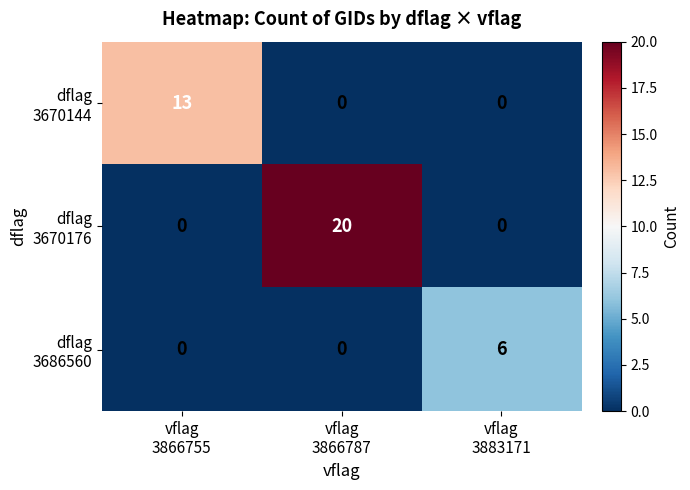

At how many categories does at least one series exceed 2?

3